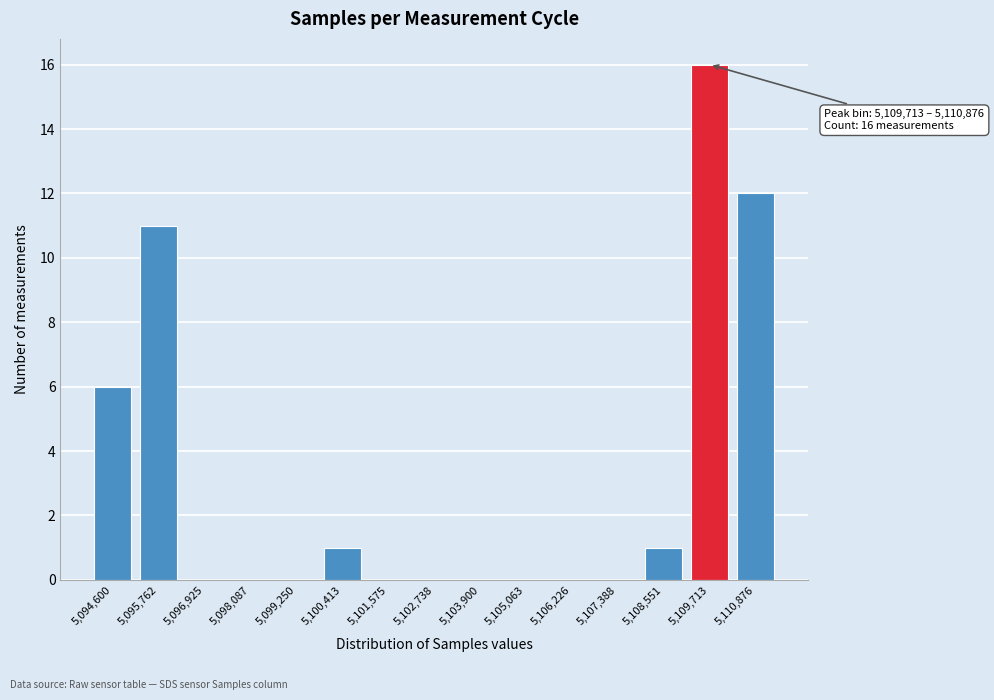

Reading right to left, list all the values displayed in this chart.

5,110,876=12	5,109,713=16	5,108,551=1	5,107,388=0	5,106,226=0	5,105,063=0	5,103,900=0	5,102,738=0	5,101,575=0	5,100,413=1	5,099,250=0	5,098,087=0	5,096,925=0	5,095,762=11	5,094,600=6